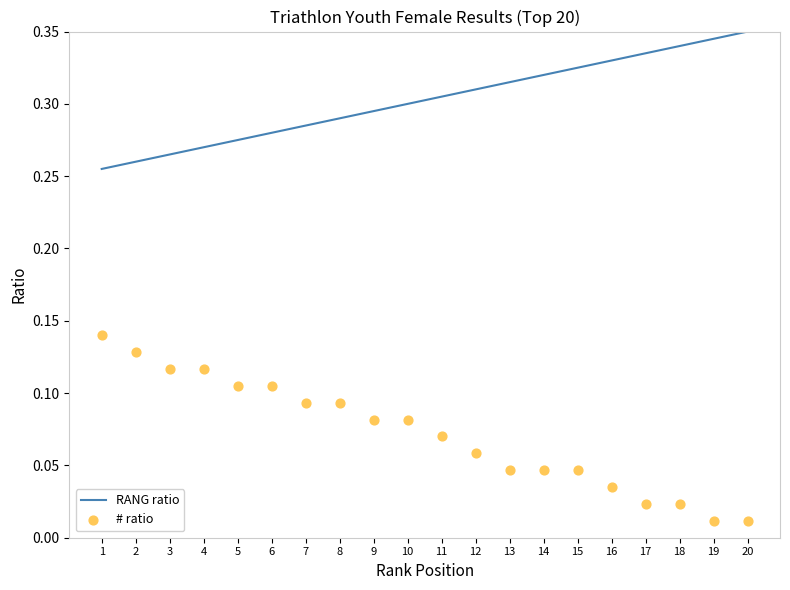

What are all the series names shown in the legend?

RANG ratio, # ratio